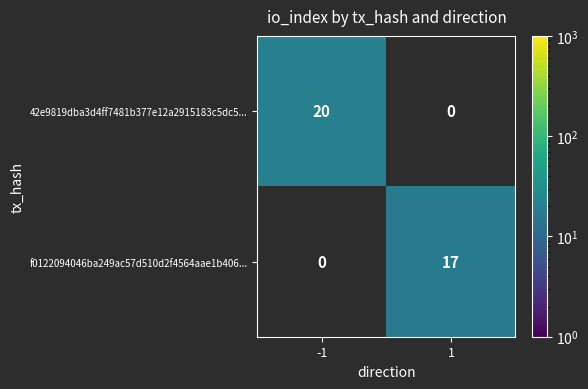

Between 1 and -1, which is larger?

-1